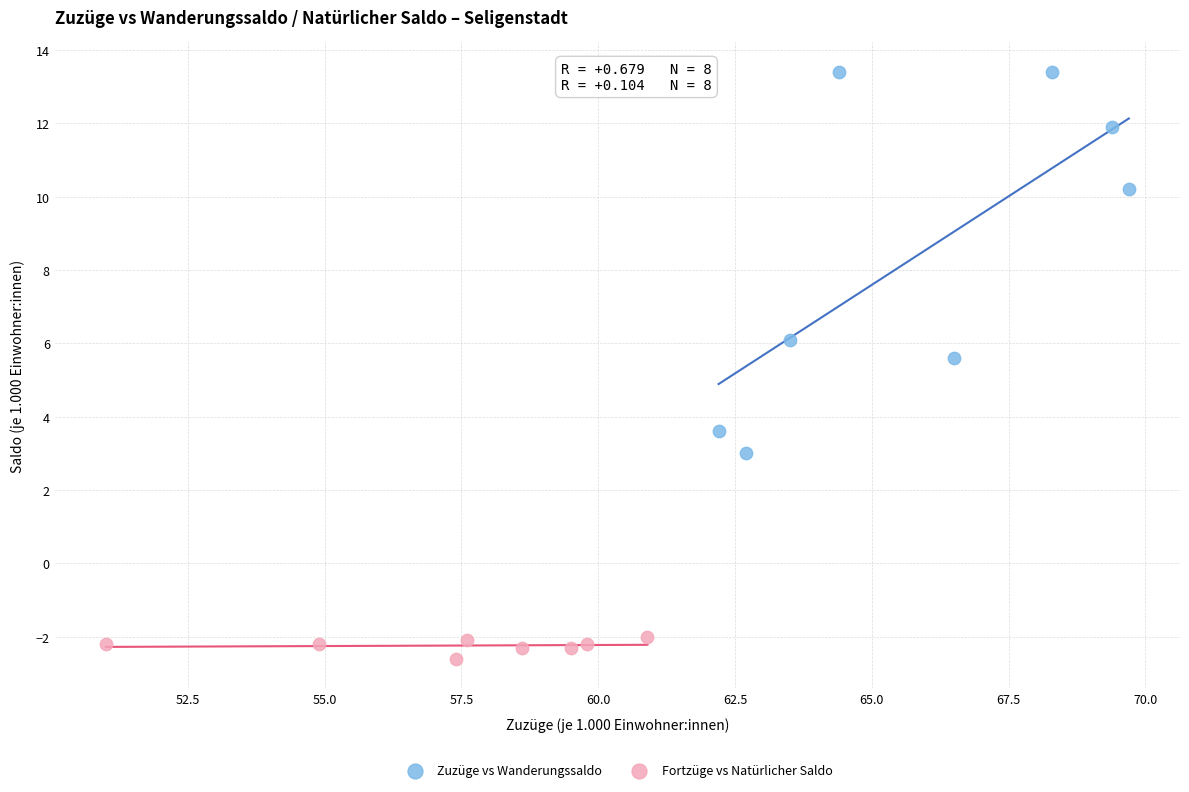

Which series contains the highest Y value?

Zuzüge vs Wanderungssaldo